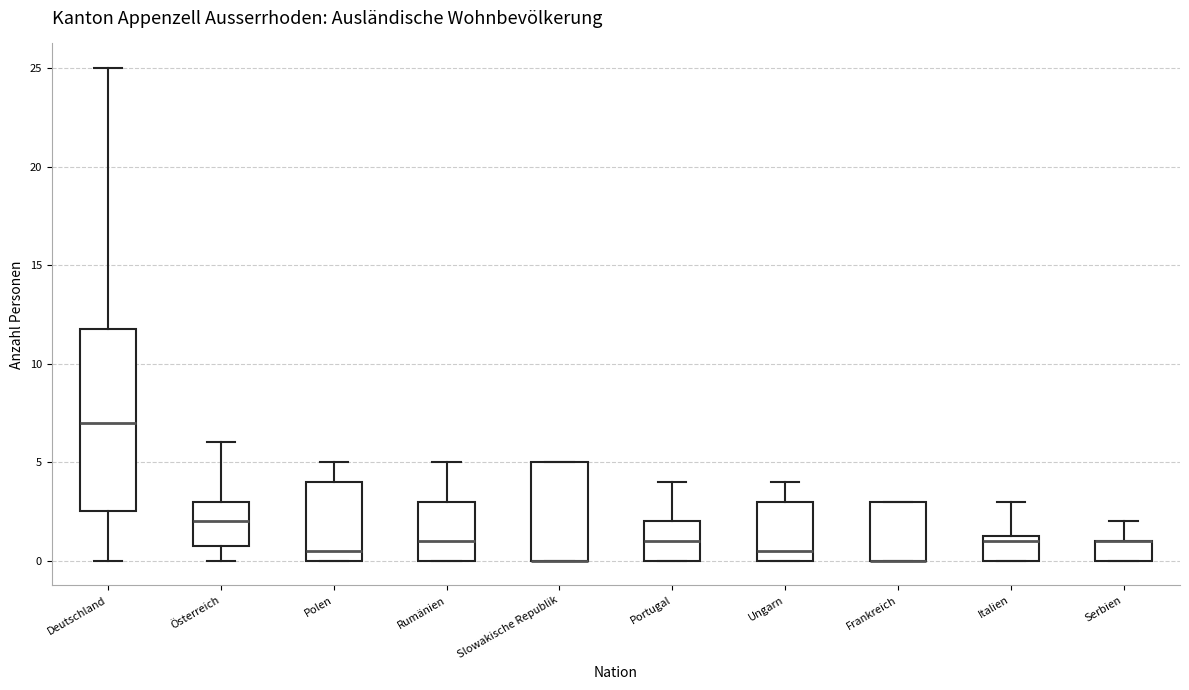

Reading left to right, transcribe this box plot: for each box, give where its median line is, the range the box spans, and where its two whiskers end, as read against the y-axis. The values are not printed on the chart, so give them approximately, as read against the axis.

Deutschland: median 7.0, box 2.5 to 12.0, whiskers 0.0 to 25.0
Österreich: median 2.0, box 1.0 to 3.0, whiskers 0.0 to 6.0
Polen: median 0.5, box 0.0 to 4.0, whiskers 0.0 to 5.0
Rumänien: median 1.0, box 0.0 to 3.0, whiskers 0.0 to 5.0
Slowakische Republik: median 0.0 (drawn on the box's lower edge), box 0.0 to 5.0, whiskers 0.0 to 5.0
Portugal: median 1.0, box 0.0 to 2.0, whiskers 0.0 to 4.0
Ungarn: median 0.5, box 0.0 to 3.0, whiskers 0.0 to 4.0
Frankreich: median 0.0 (drawn on the box's lower edge), box 0.0 to 3.0, whiskers 0.0 to 3.0
Italien: median 1.0, box 0.0 to 1.5, whiskers 0.0 to 3.0
Serbien: median 1.0 (drawn on the box's upper edge), box 0.0 to 1.0, whiskers 0.0 to 2.0